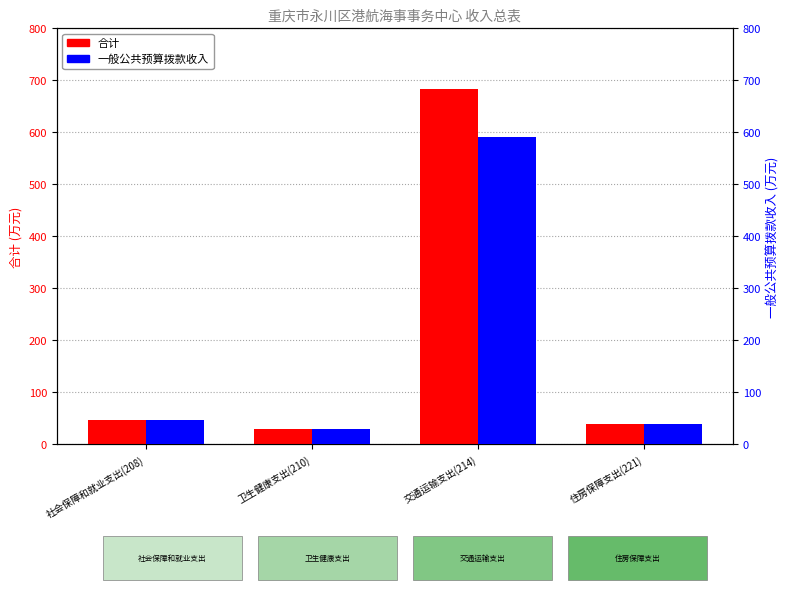

The value of 合计 at 交通运输支出(214) is 412.0. True or false?

False